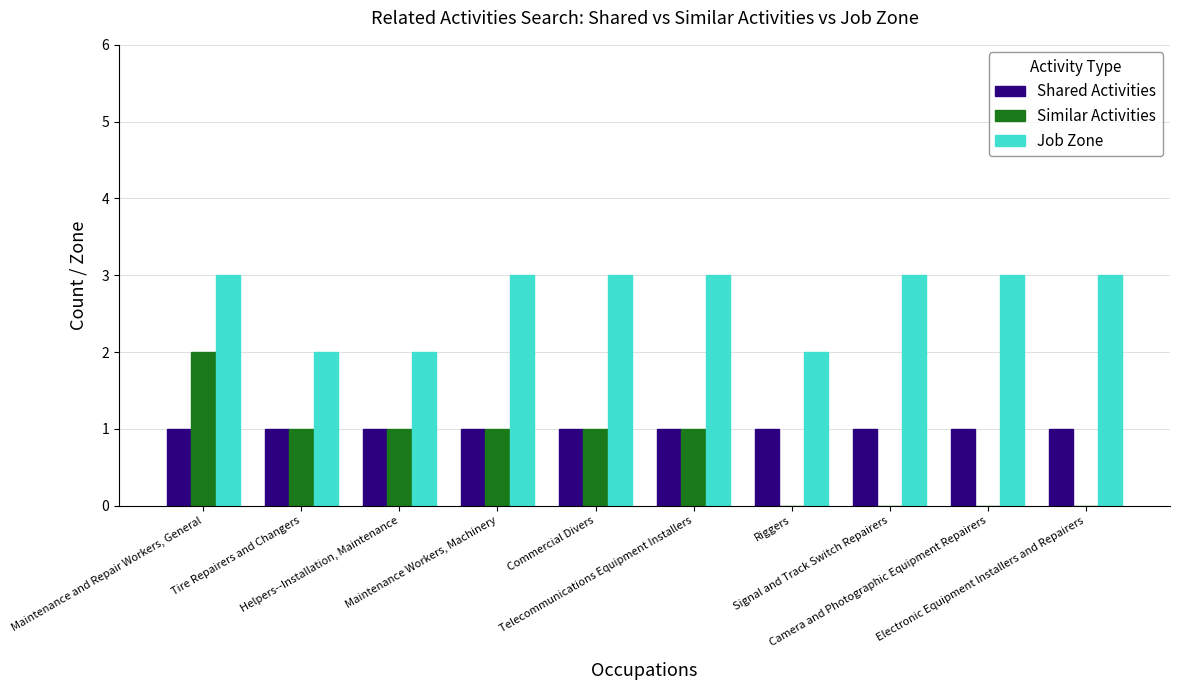

Which series has the largest range (max minus min)?

Similar Activities